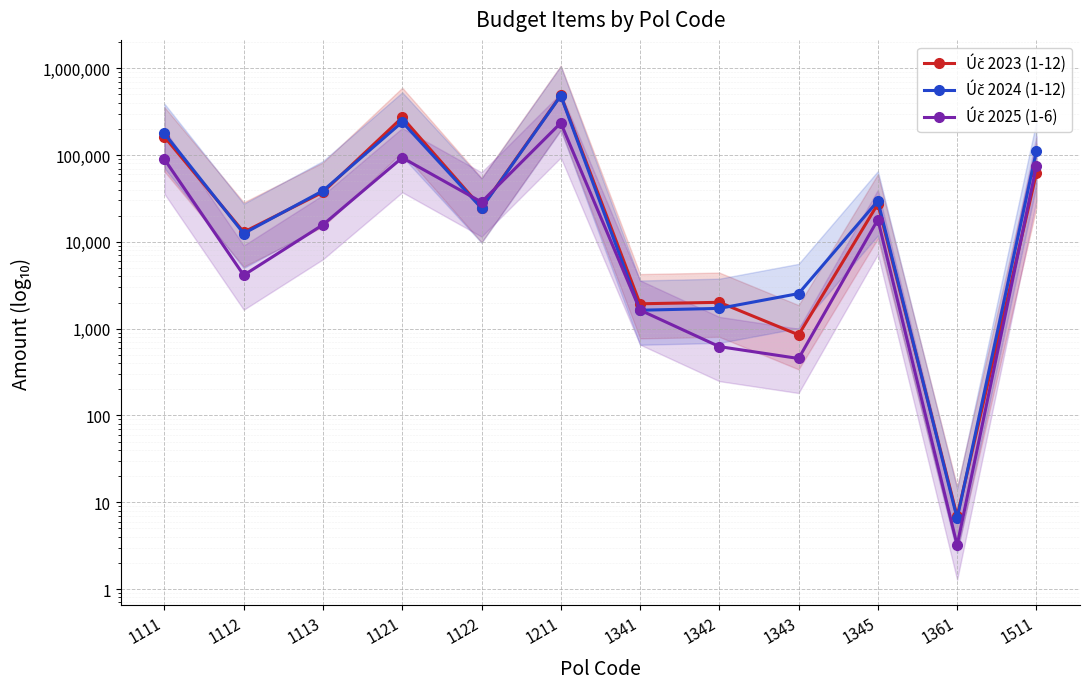

Between 1341 and 1342, which series saw the biggest shift?

Úč 2025 (1-6)